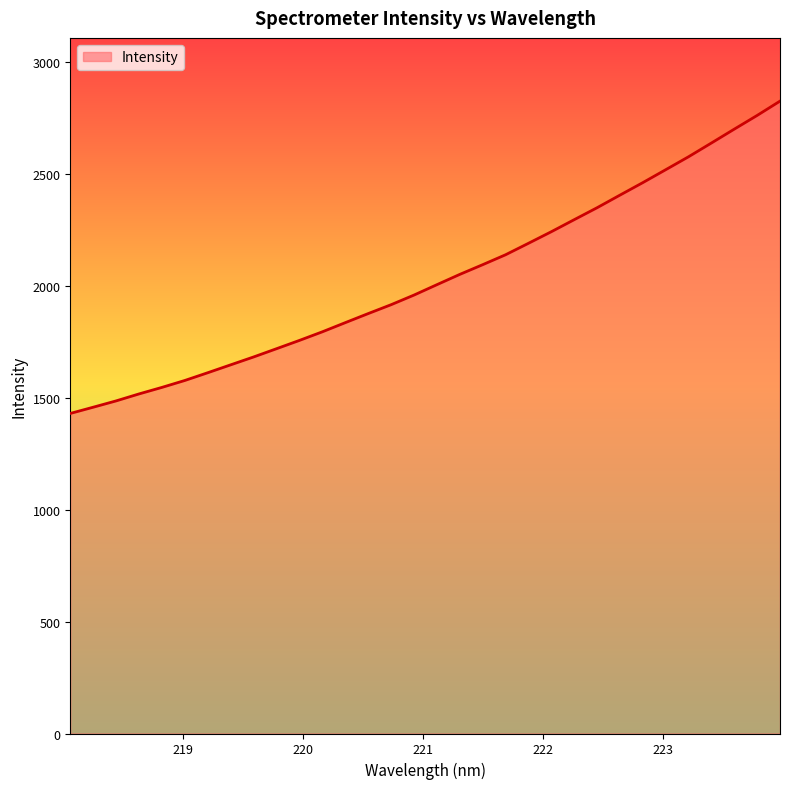

What is the smallest value displayed?

1428.9